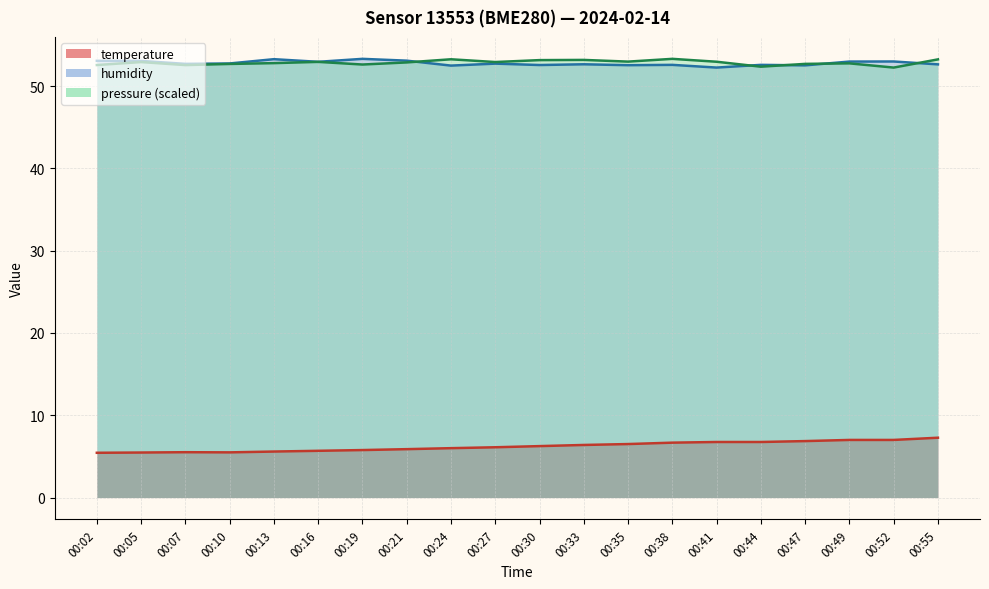

Which series ends up on top after the final intersection of pressure (scaled) and humidity?

pressure (scaled)